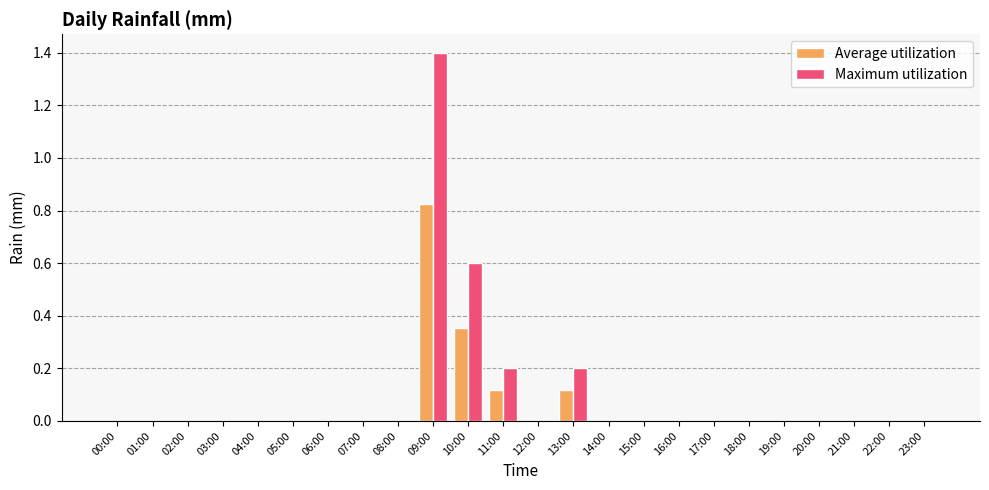

At which category is the sum across all series the highest?

09:00